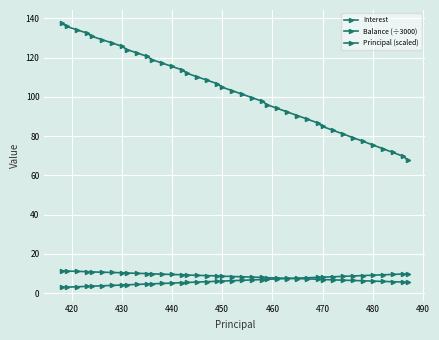

At how many categories does at least one series exceed 114?

14